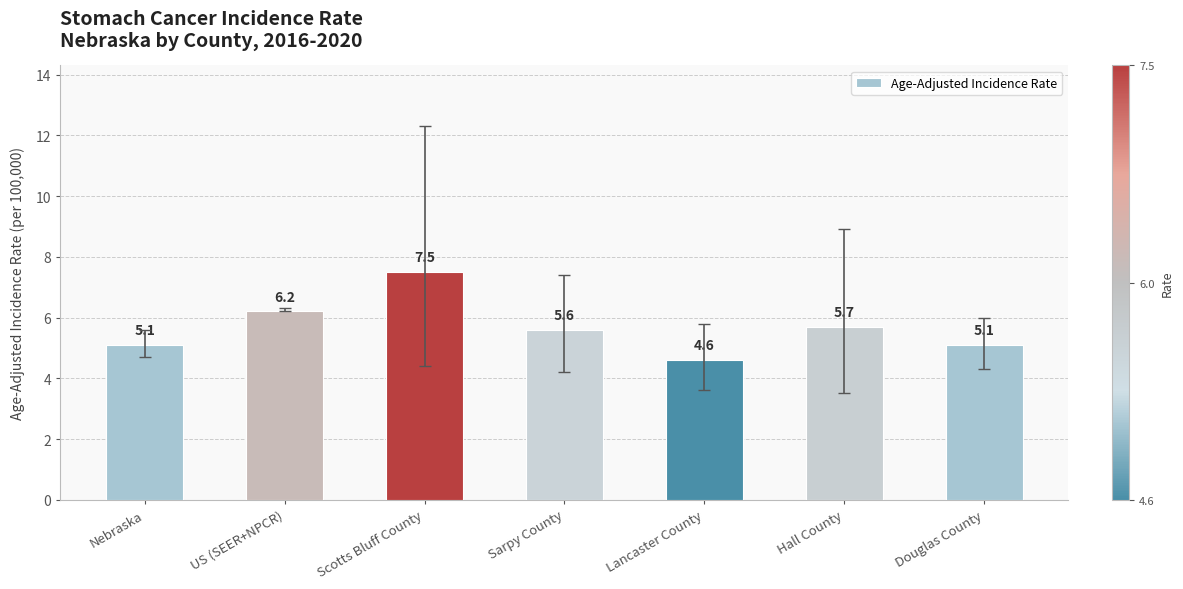

Read the value at Lancaster County.

4.6